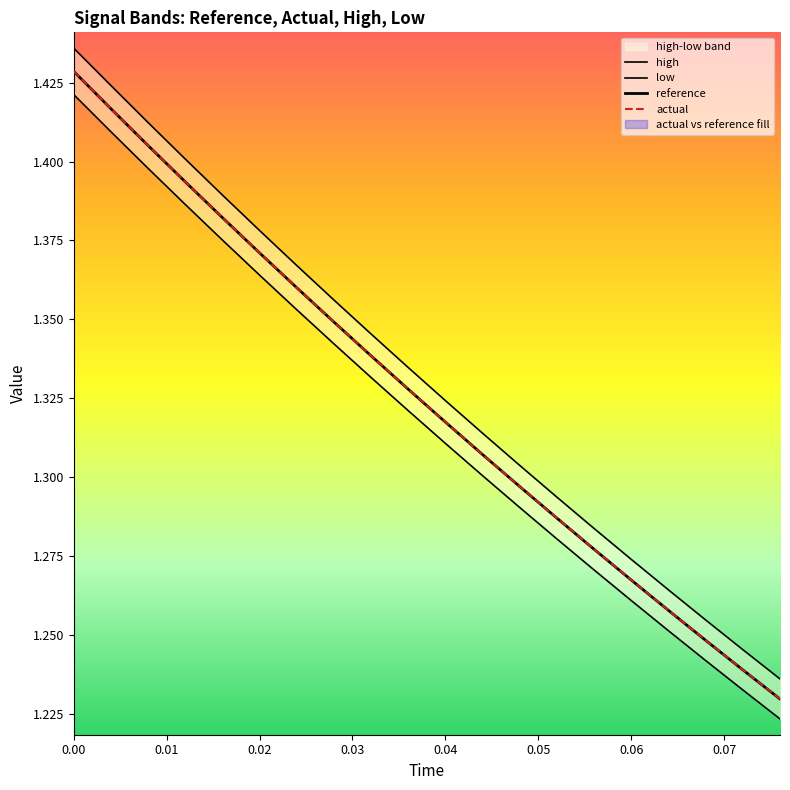

What is the value of the reference point at the 15th from the left?

1.3